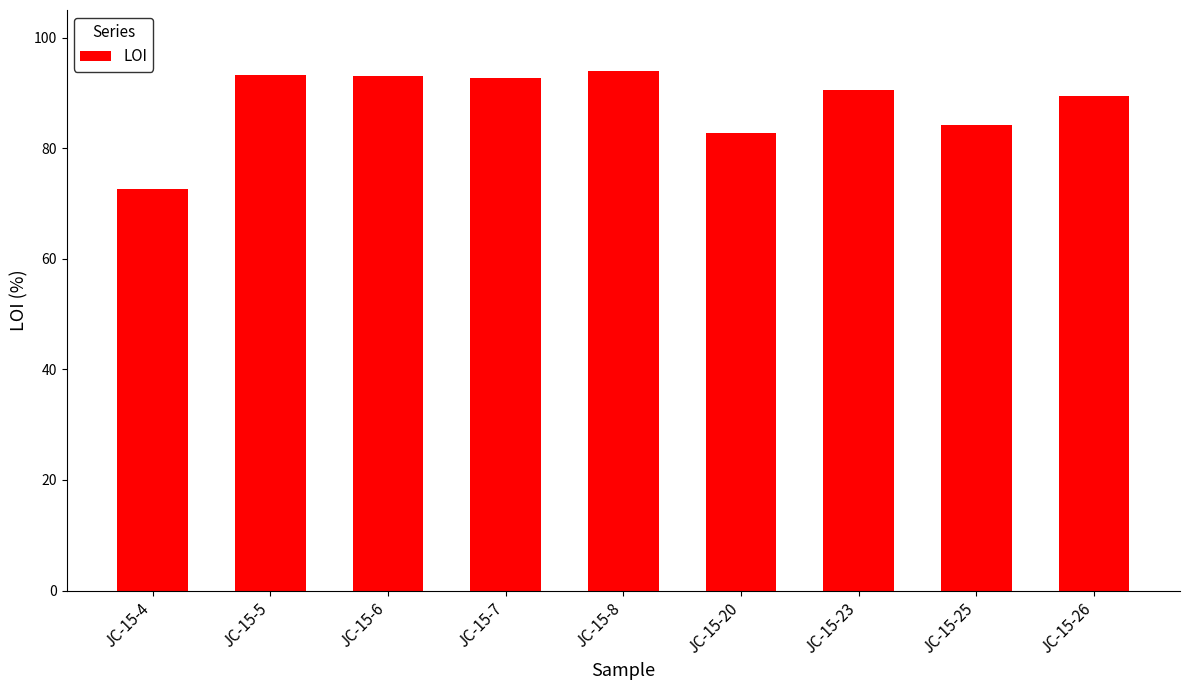

Where is the data nearest to the value 83?

JC-15-20